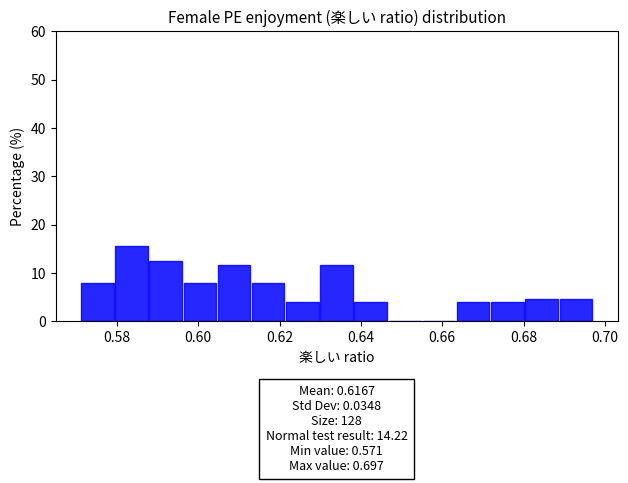

Over which range of the x-axis is the bar tallest?

0.580 to 0.588